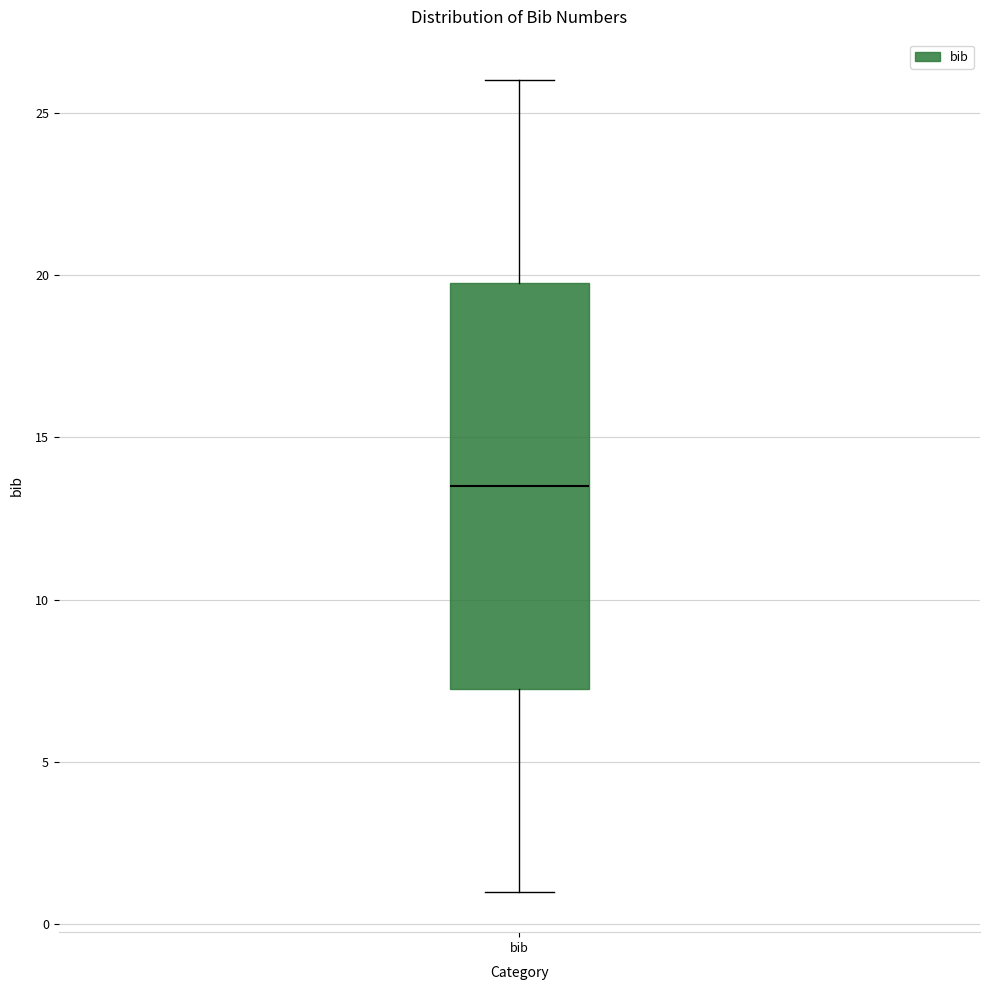

Where does the lower whisker of the box for bib end on the y-axis? The values are not printed on the chart, so give them approximately, as read against the axis.

1.0